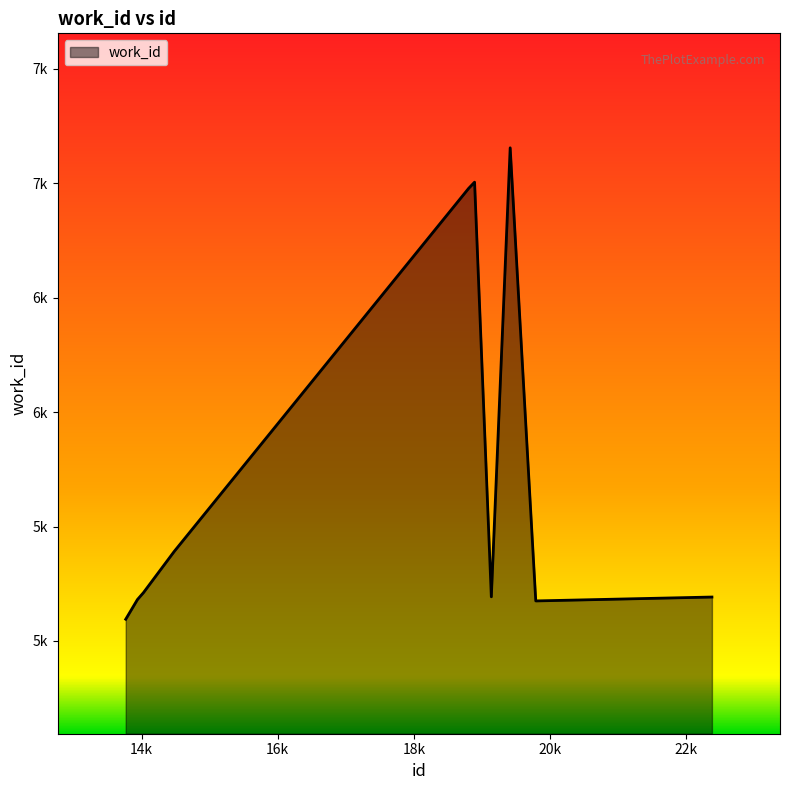

How many interior local valleys (lower than both neighbors) does the data have?

2